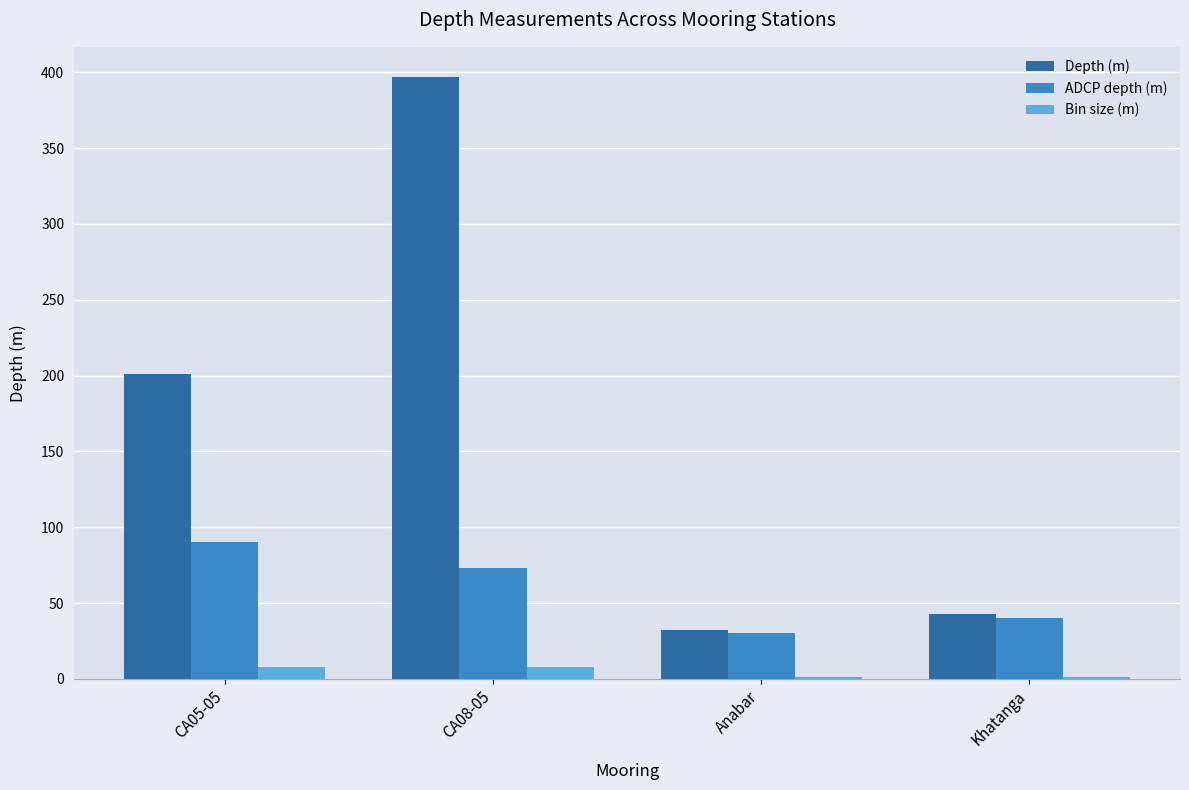

The value of Depth (m) at CA05-05 is 201. True or false?

True